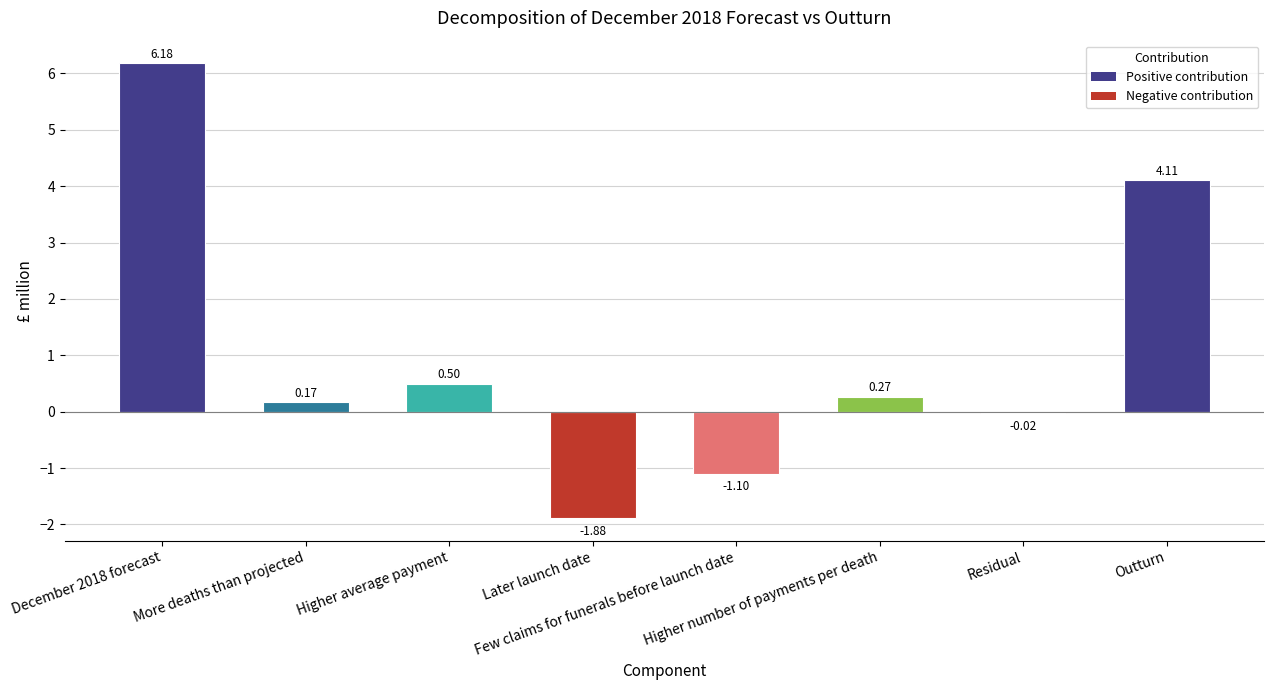

Where is the data nearest to the value 2?

Higher average payment